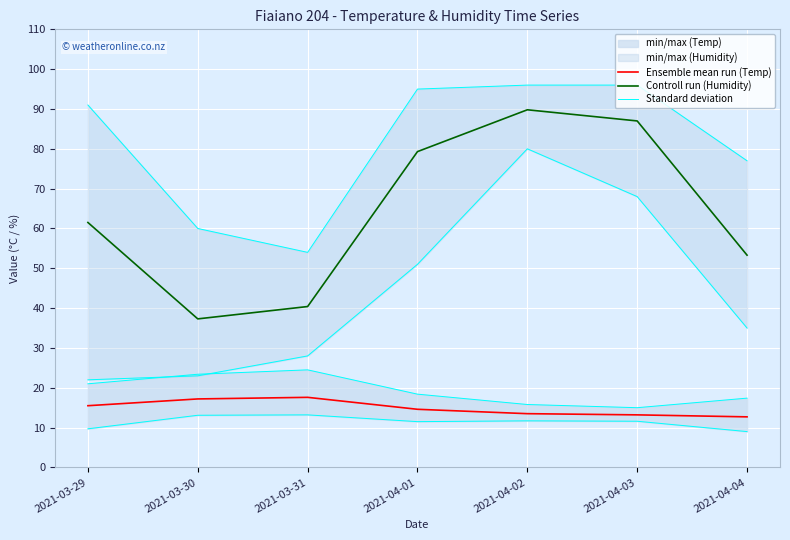

True or false: Controll run (Humidity) and Ensemble mean run (Temp) cross at least once.

False